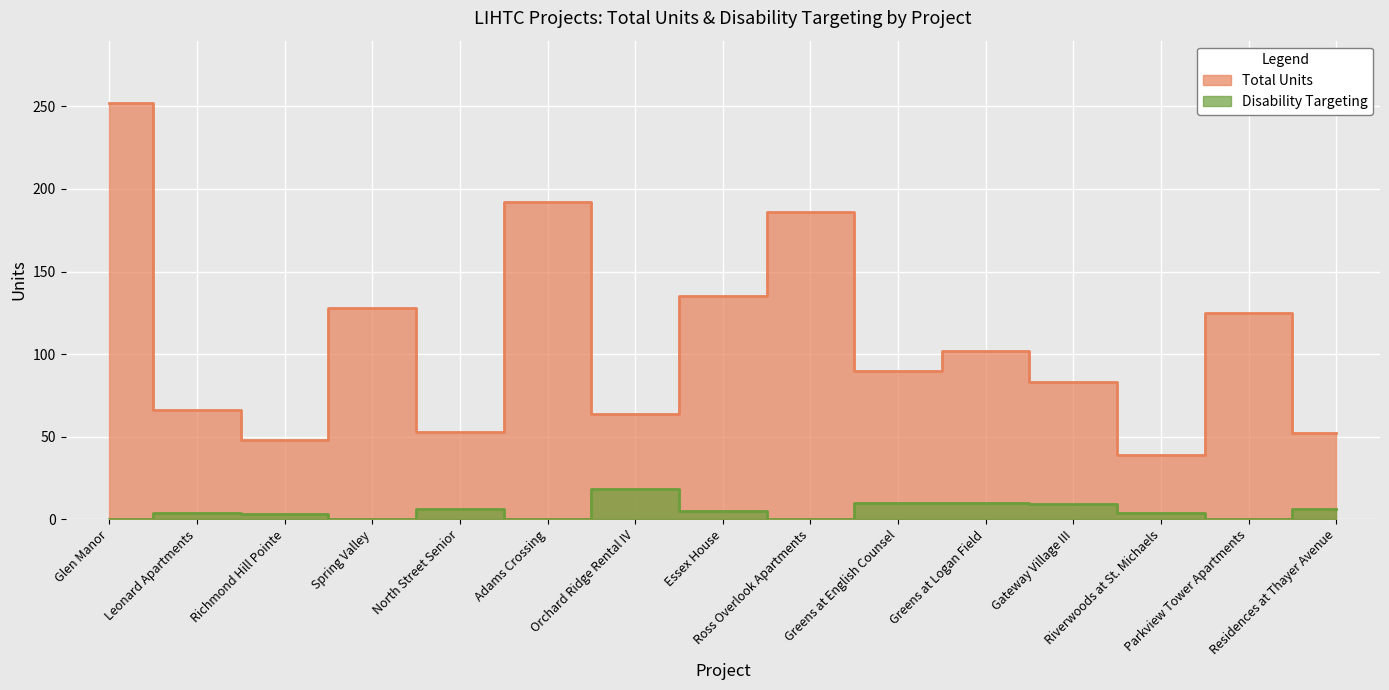

How many values in the Total Units series are below 90?

7